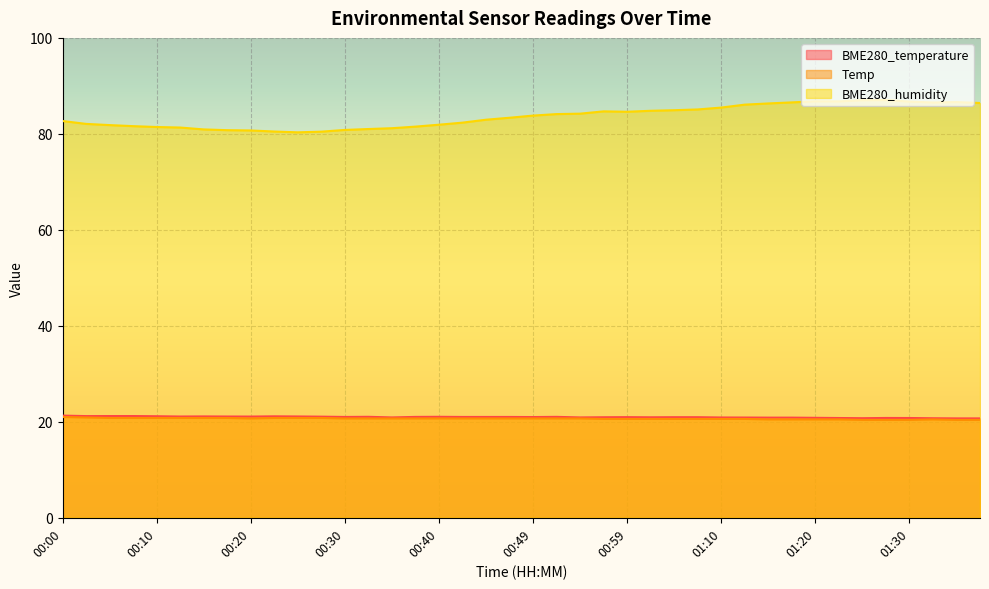

The Temp series shows 27.9 at 01:25. True or false?

False